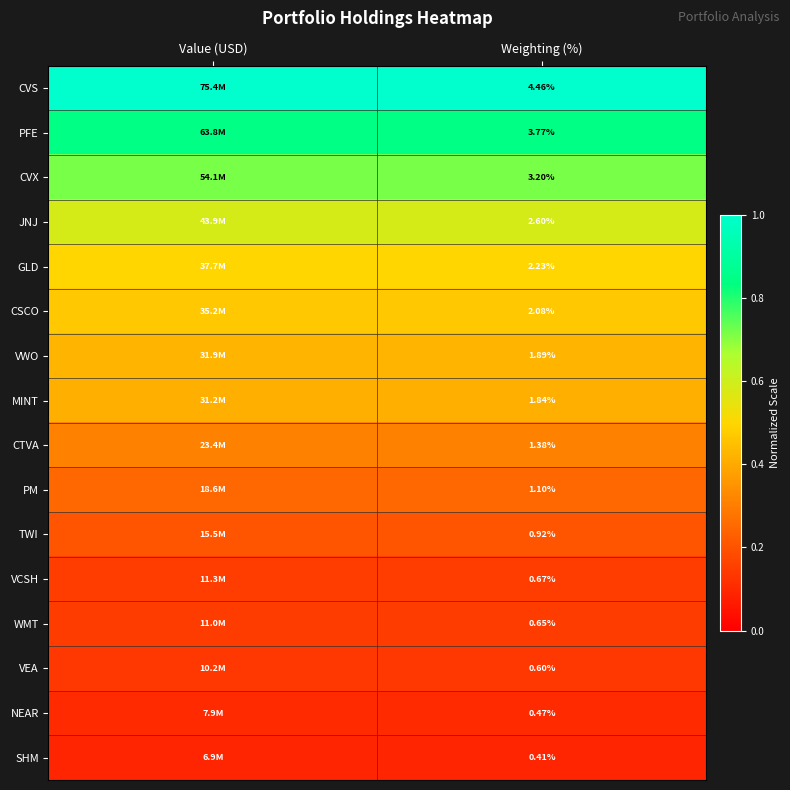

Rank the series at Weighting (%) from highest to lowest value.

CVS, PFE, CVX, JNJ, GLD, CSCO, VWO, MINT, CTVA, PM, TWI, VCSH, WMT, VEA, NEAR, SHM